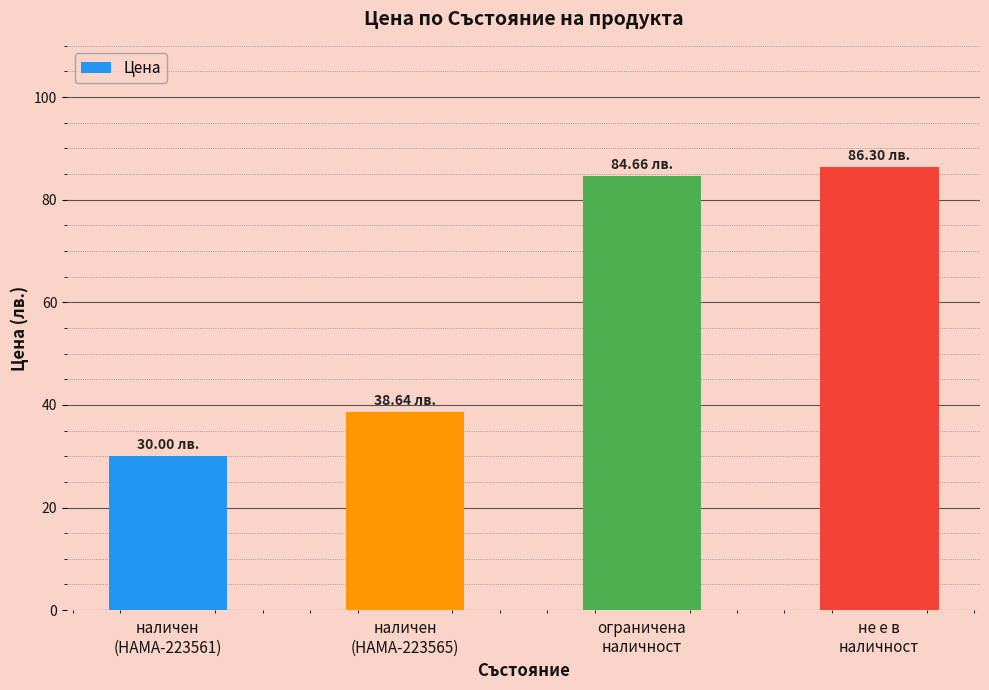

Reading left to right, transcribe all the data shown in this chart.

наличен
(HAMA-223561)=30.0	наличен
(HAMA-223565)=38.6	ограничена
наличност=84.7	не е в
наличност=86.3